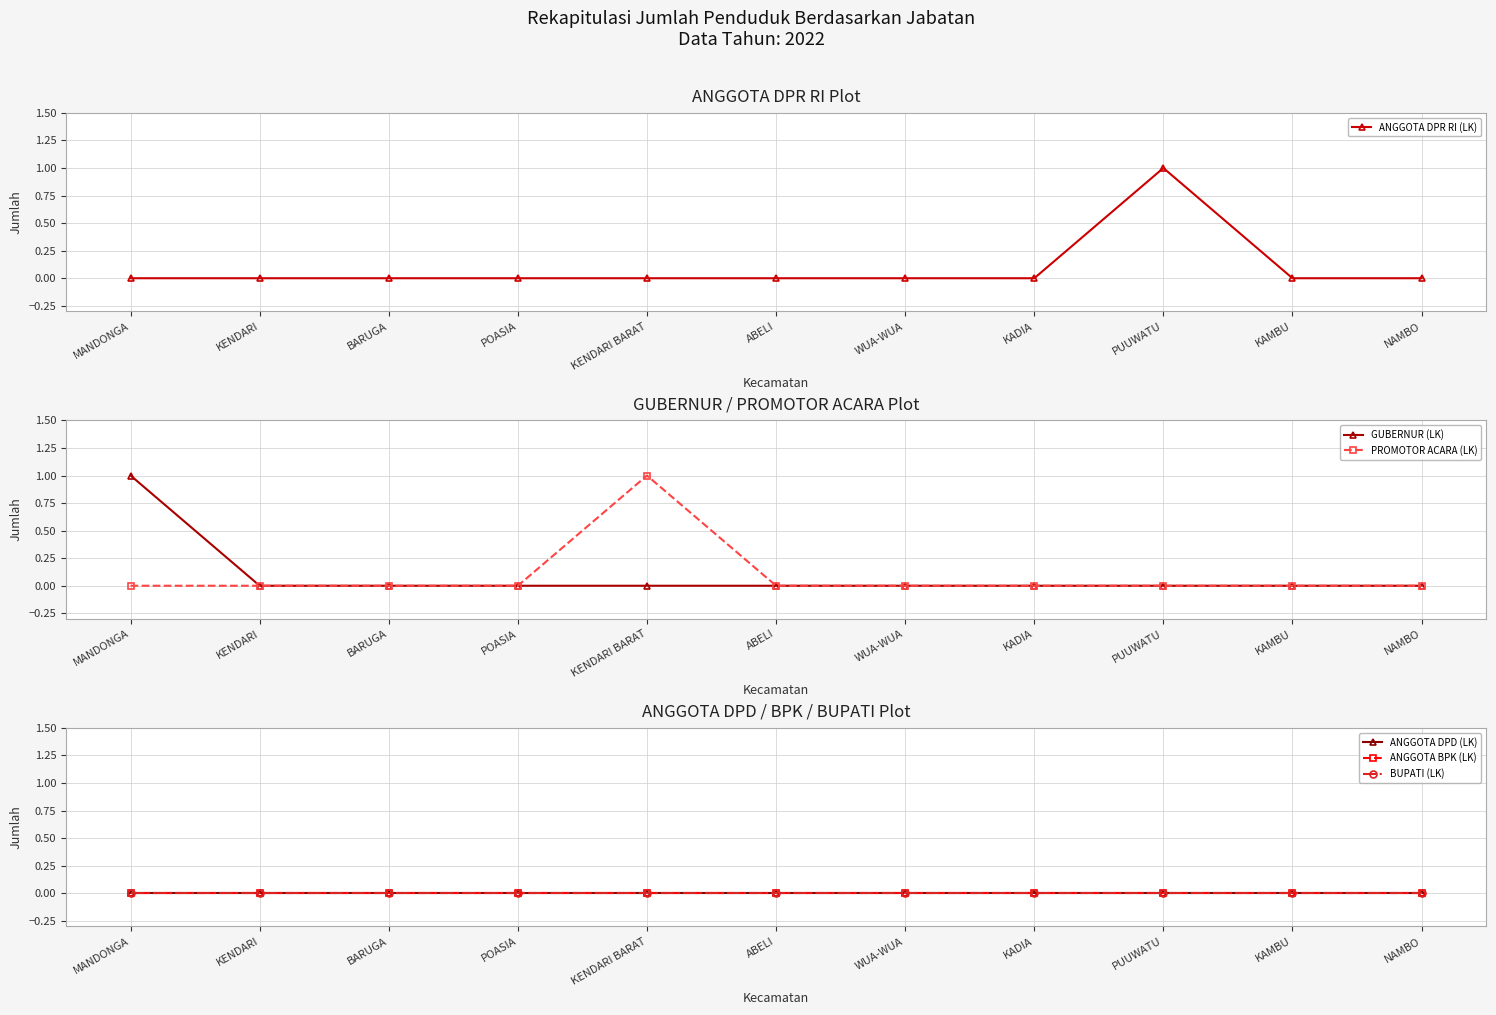

Which series changed the most between KAMBU and NAMBO?

ANGGOTA DPR RI (LK)